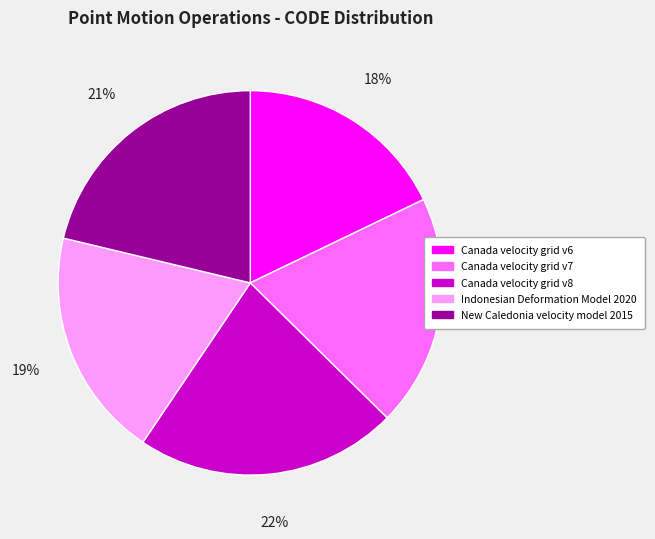

Is the sum of Canada velocity grid v7 and New Caledonia velocity model 2015 greater than half?

No